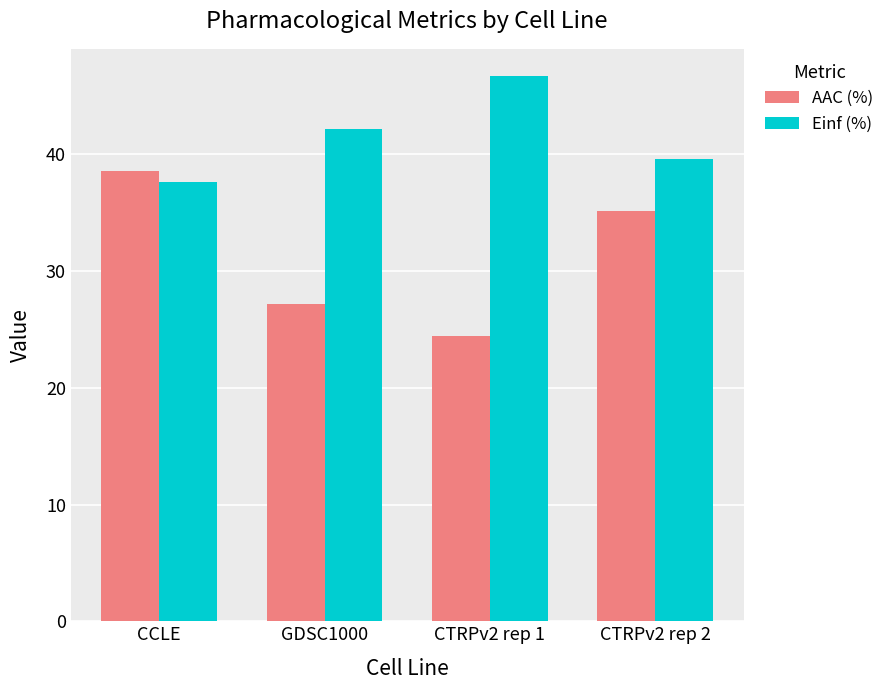

What is the difference between the highest and lowest values at CCLE?

0.9